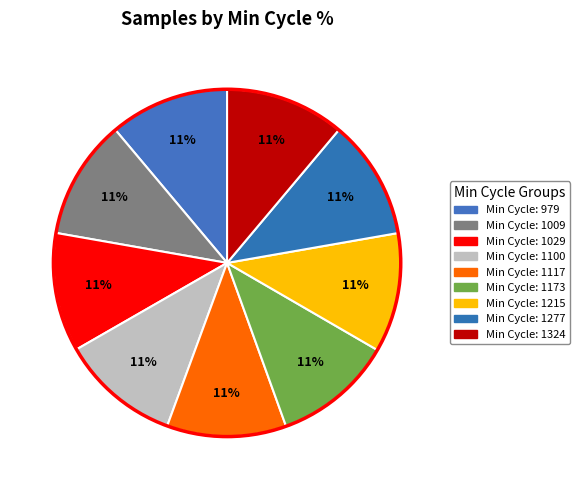

How many slices are in this pie chart?

9